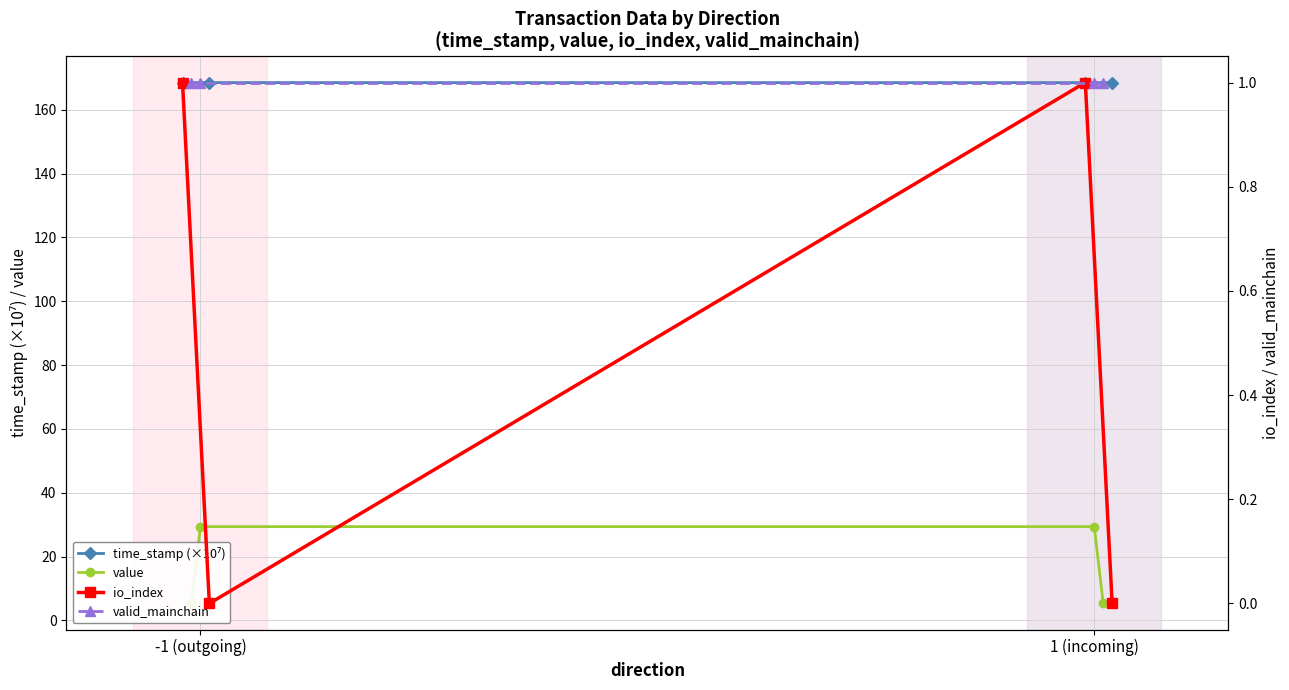

Which series has the widest spread of values?

value